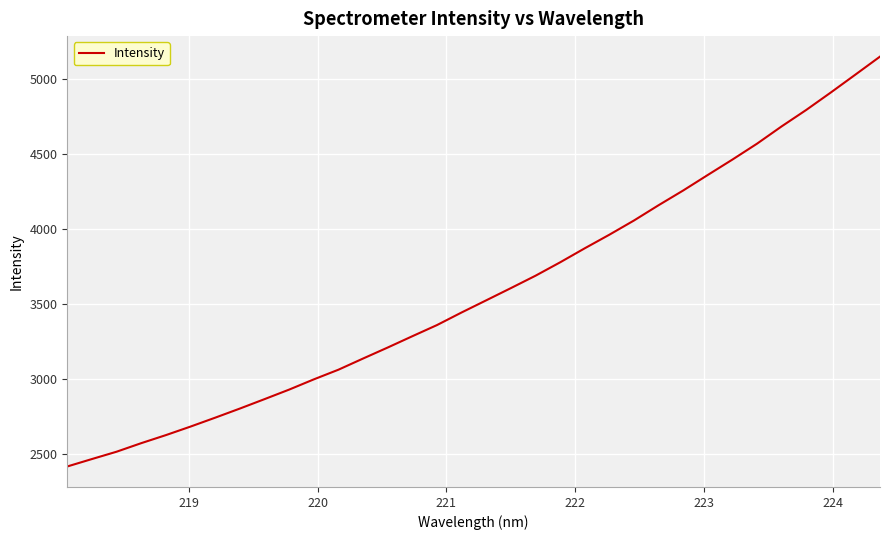

Reading left to right, what are all the values shown in this chart?

2413.8	2463.5	2512.5	2569.6	2623.3	2680.3	2739.7	2800.6	2863.5	2927.2	2995.5	3060.1	3134.7	3208.2	3283.7	3358.1	3442.3	3523.4	3604.9	3687.6	3777.0	3870.8	3961.5	4056.4	4158.5	4256.8	4360.6	4463.3	4569.4	4684.9	4794.7	4911.2	5030.7	5150.9